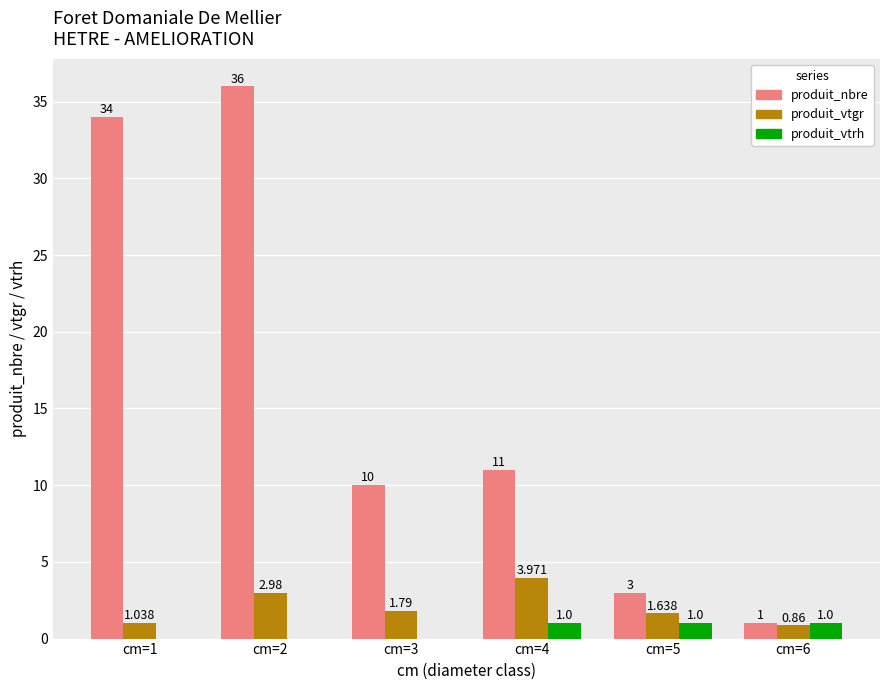

Which series has the largest total across all categories?

produit_nbre